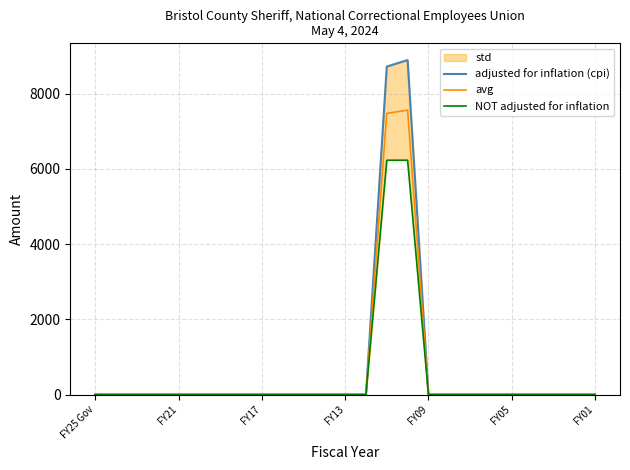

How many values in adjusted for inflation (cpi) are above zero?

2